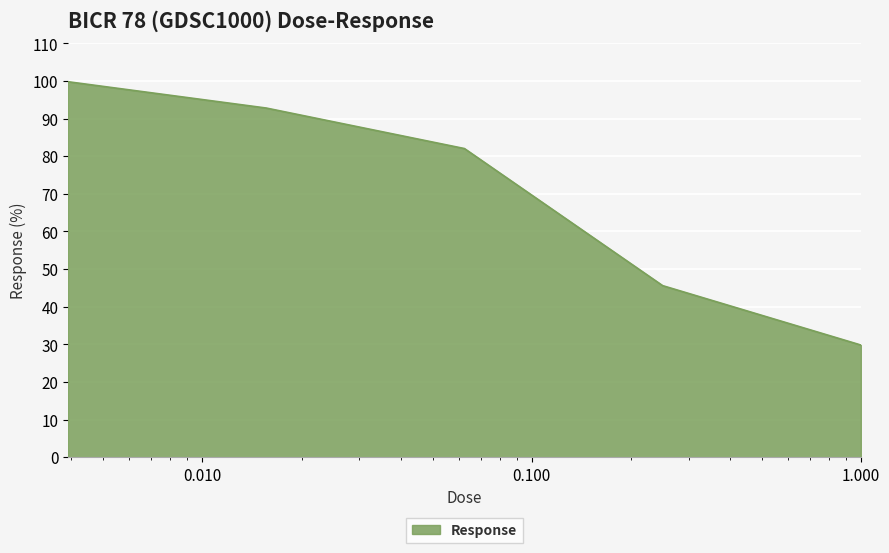

True or false: the data has more than 1 interior local peaks.

False